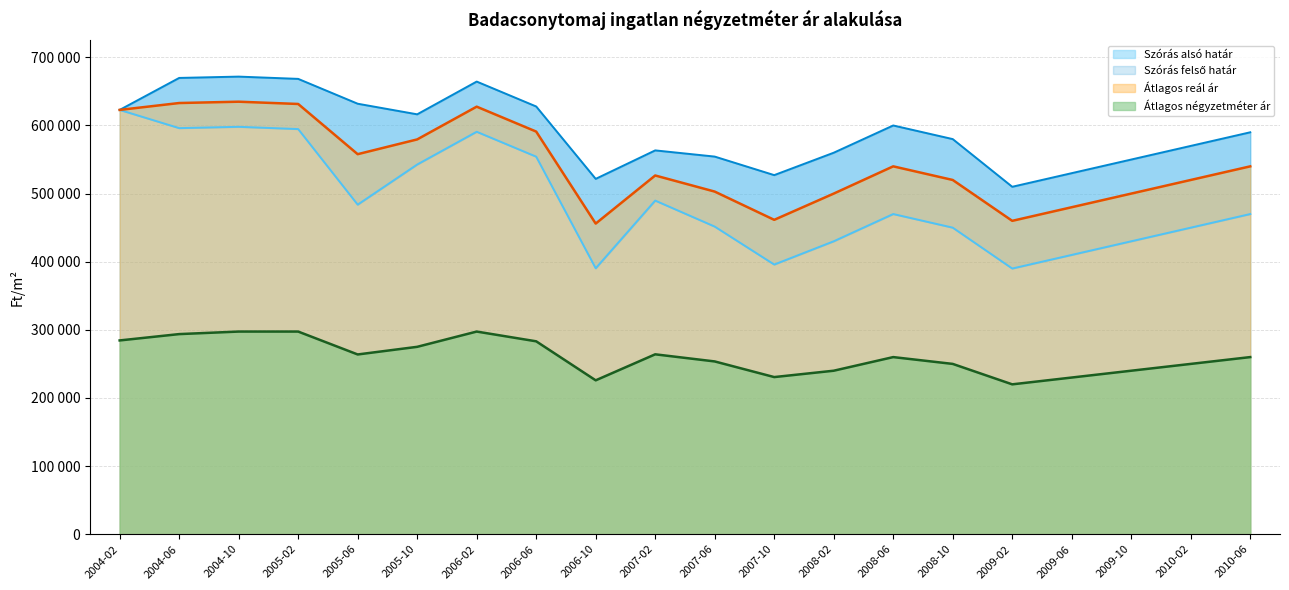

What are all the series names shown in the legend?

Átlagos négyzetméter ár, Szórás alsó határ, Szórás felső határ, Átlagos reál ár